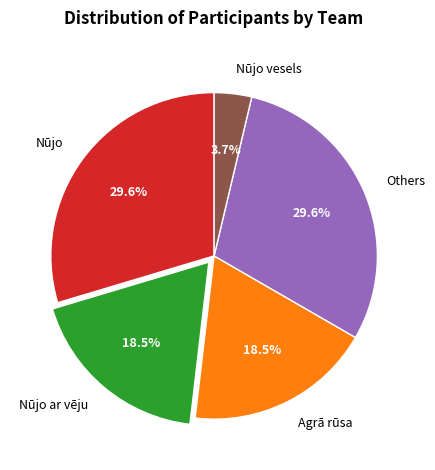

The Nūjo slice represents 42% of the pie. True or false?

False